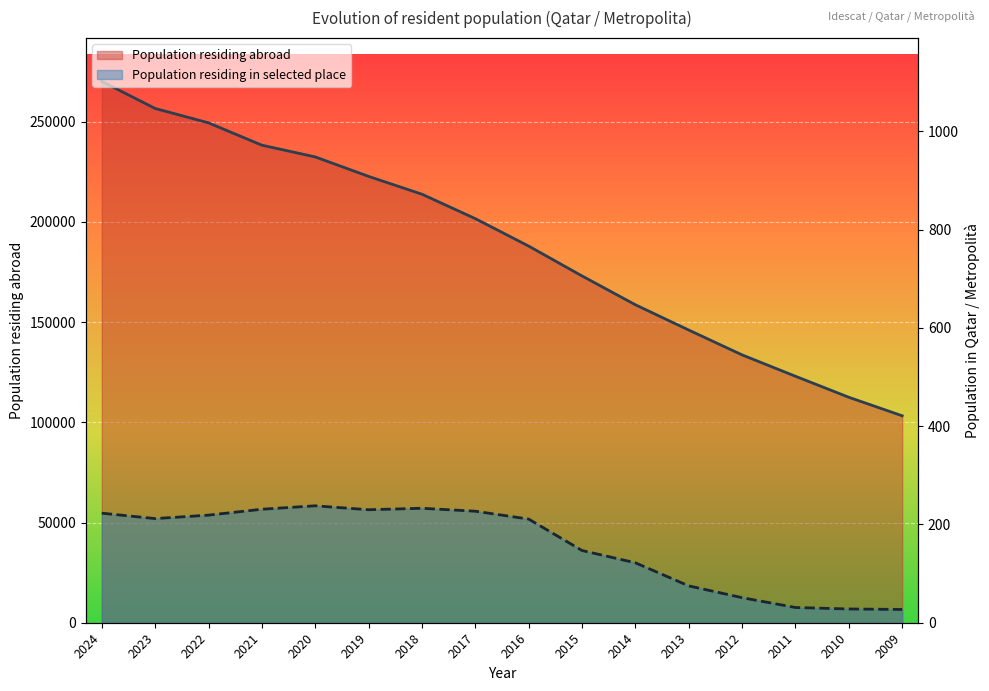

How many interior local peaks does the Population residing in selected place series have?

2